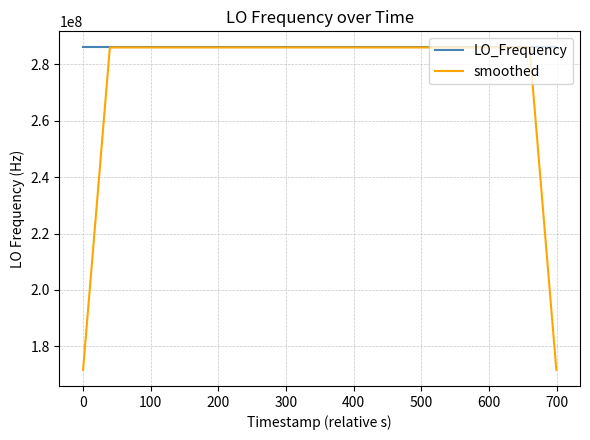

Which series has the largest range (max minus min)?

smoothed